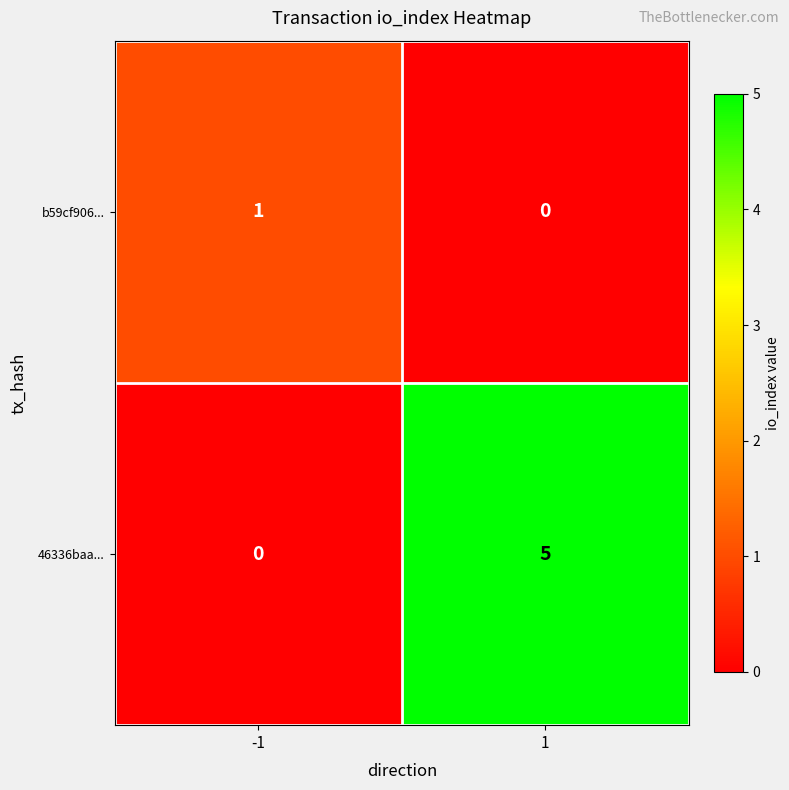

What is the difference between the 46336baa... values at -1 and 1?

5